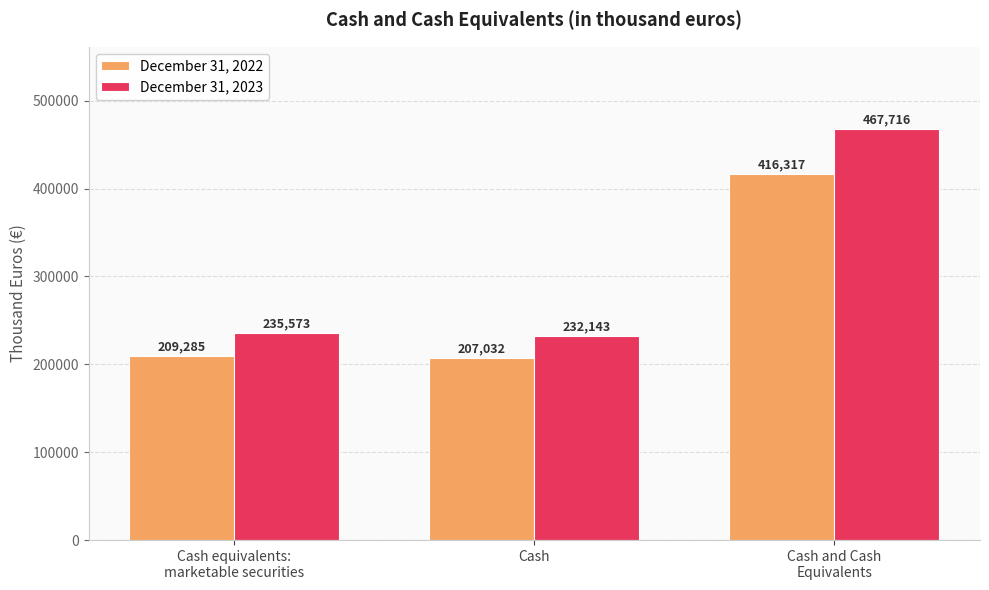

What is the value of the December 31, 2023 bar at the 2nd from the left?

232143